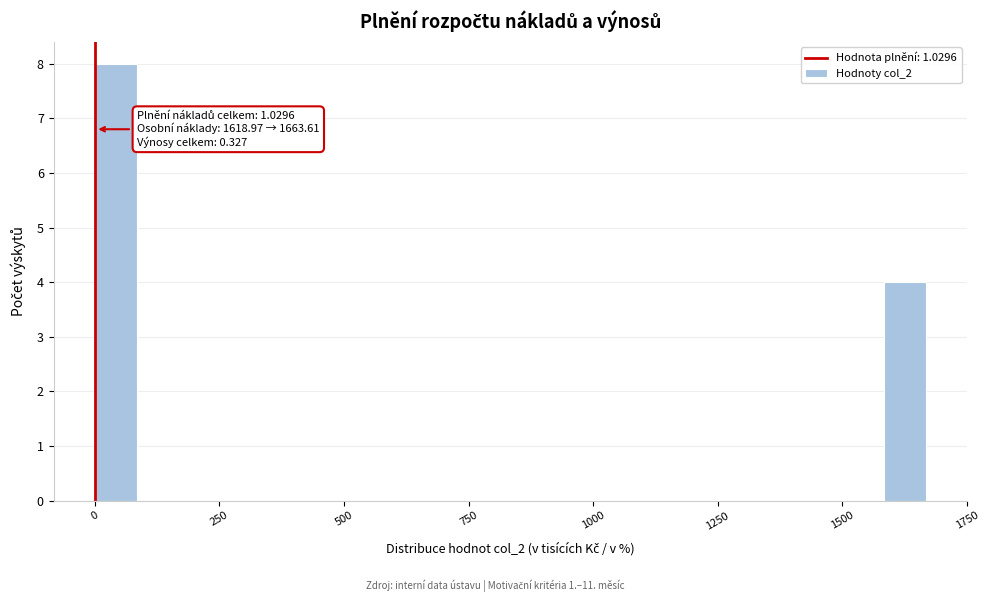

Around what value on the x-axis is the tallest bar? Give the approximate position of its centre, as read against the axis.

50